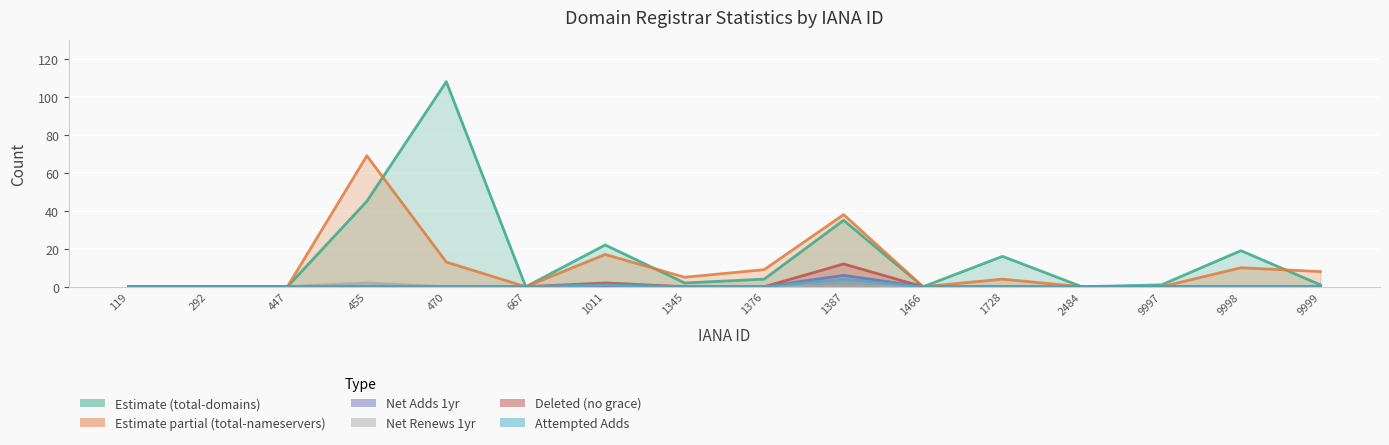

At which category does net-adds-1-yr reach its first local peak?

1387